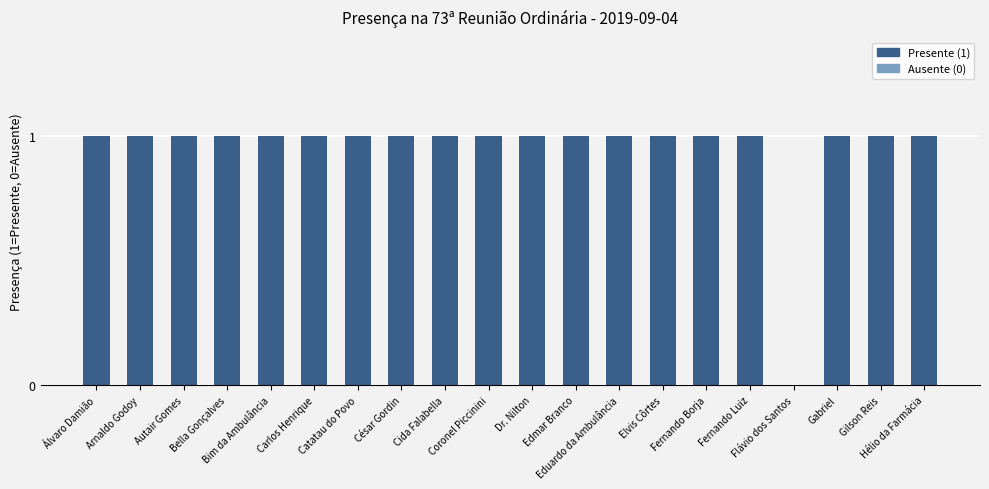

What is the sum of all values?

19